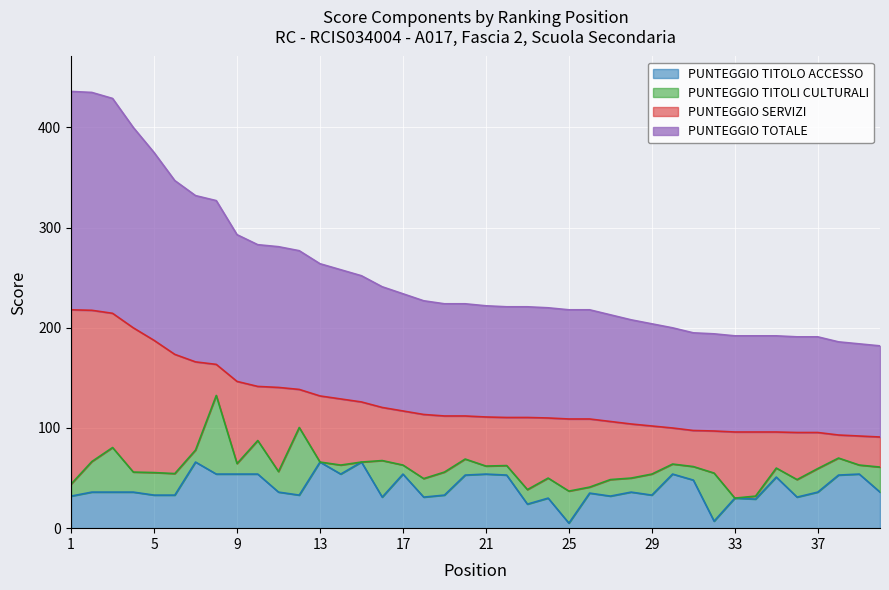

True or false: PUNTEGGIO TITOLO ACCESSO has a value of 16.8 at 7.

False